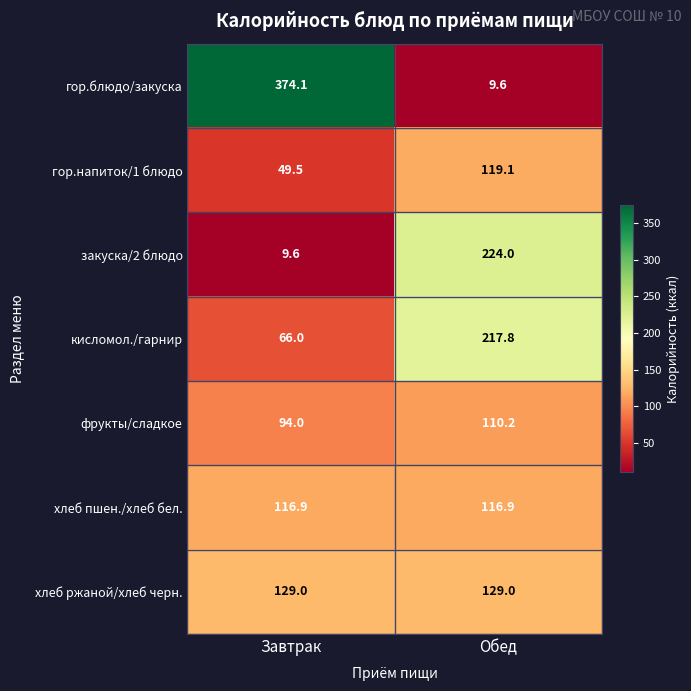

What is the total value across all series at Обед?

926.6